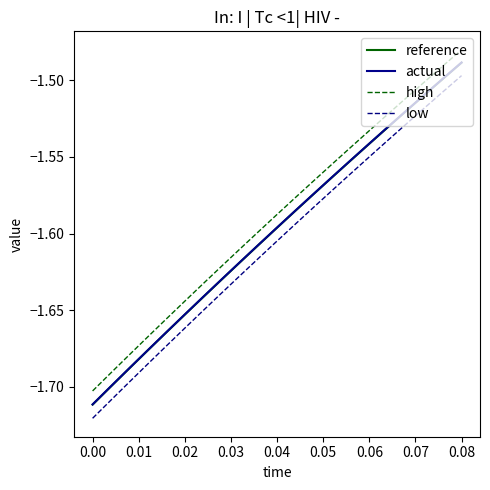

True or false: high and reference cross at least once.

False